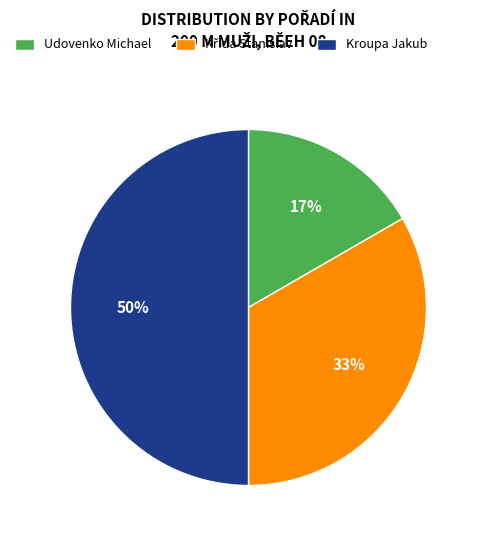

What is the largest slice in the pie chart?

Kroupa Jakub